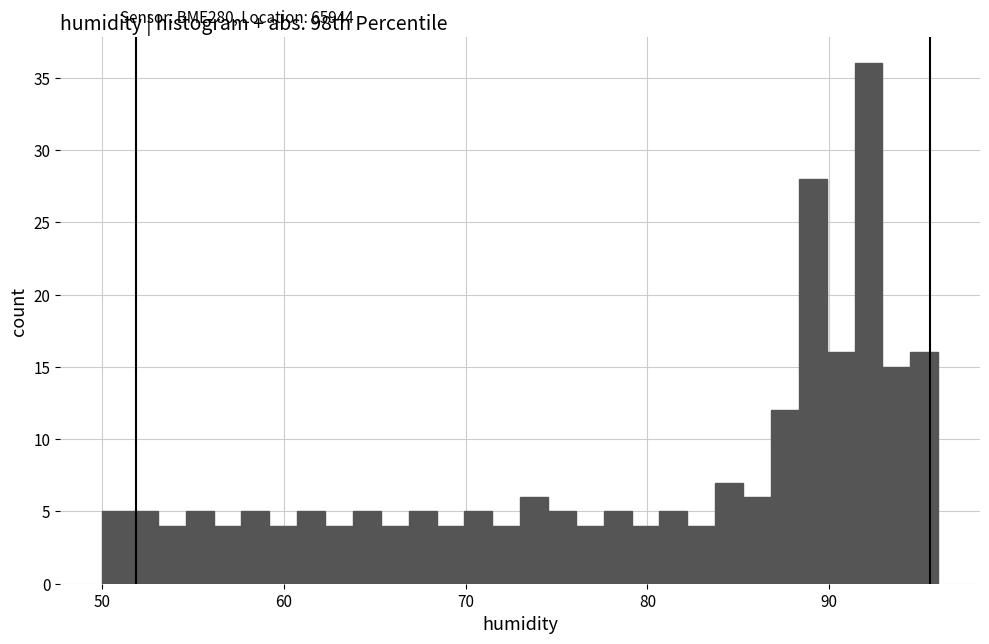

Read against the x-axis, roughly where is the centre of the tallest bar?

92